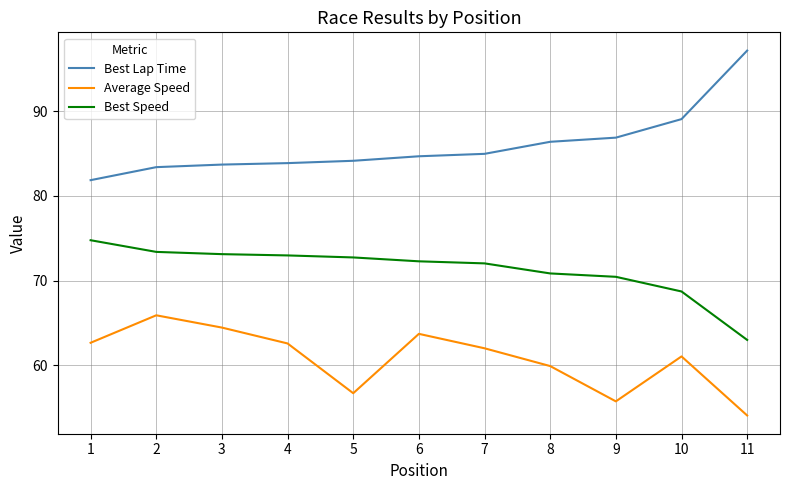

Rank the series at 8 from lowest to highest value.

Average Speed, Best Speed, Best Lap Time